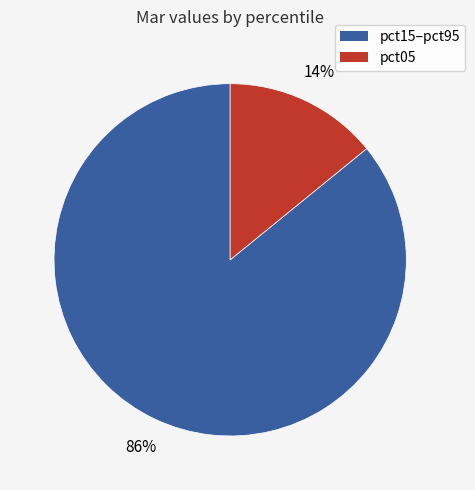

Is there any slice that represents more than half of the pie?

Yes